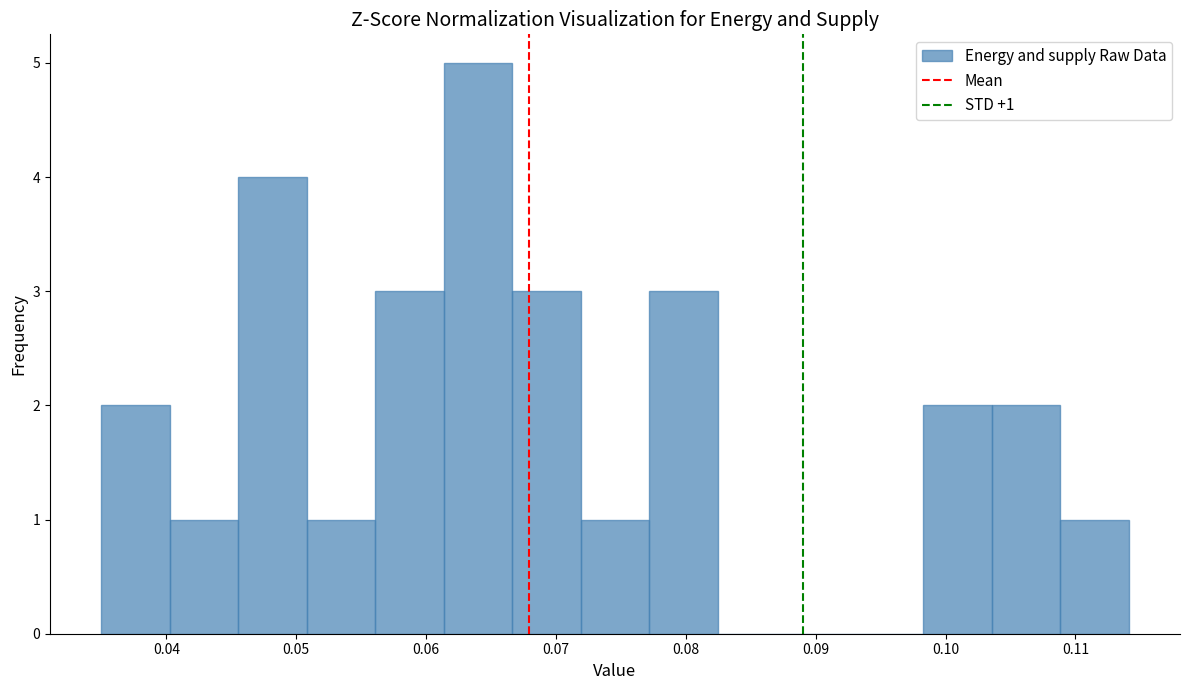

Over which range of the x-axis is the bar tallest?

0.061 to 0.067